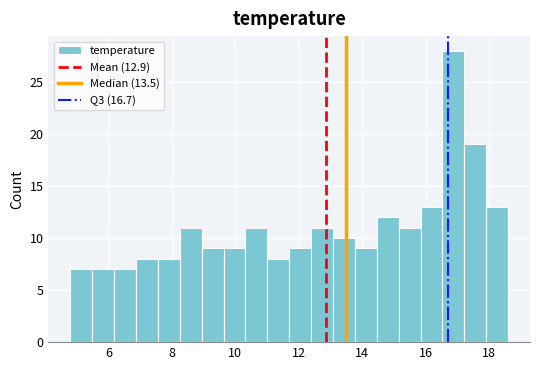

Around what value on the x-axis is the tallest bar? Give the approximate position of its centre, as read against the axis.

16.8